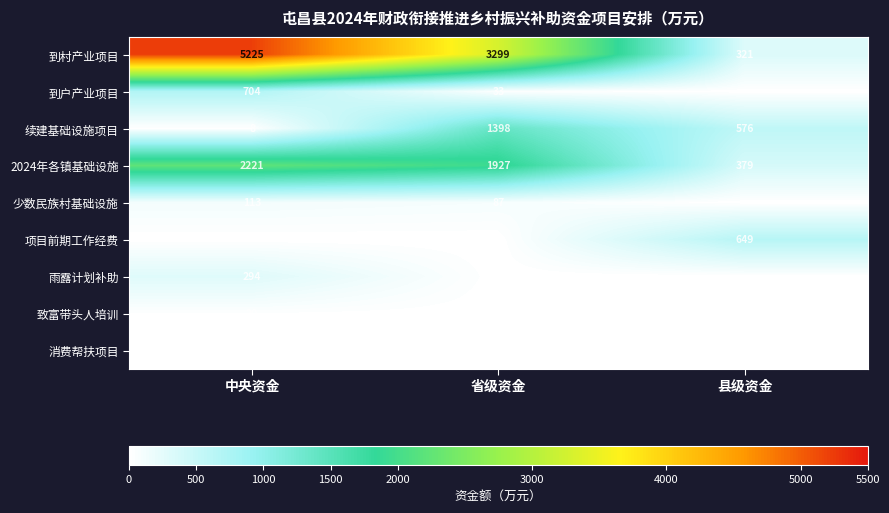

What is the difference between the highest and lowest values at 中央资金?

5225.1